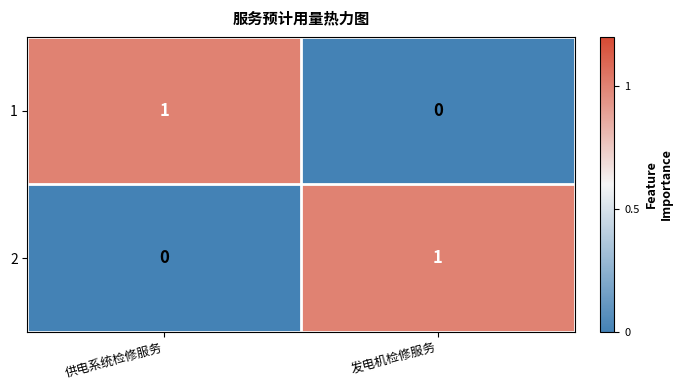

At which label does 2 reach its peak?

发电机检修服务